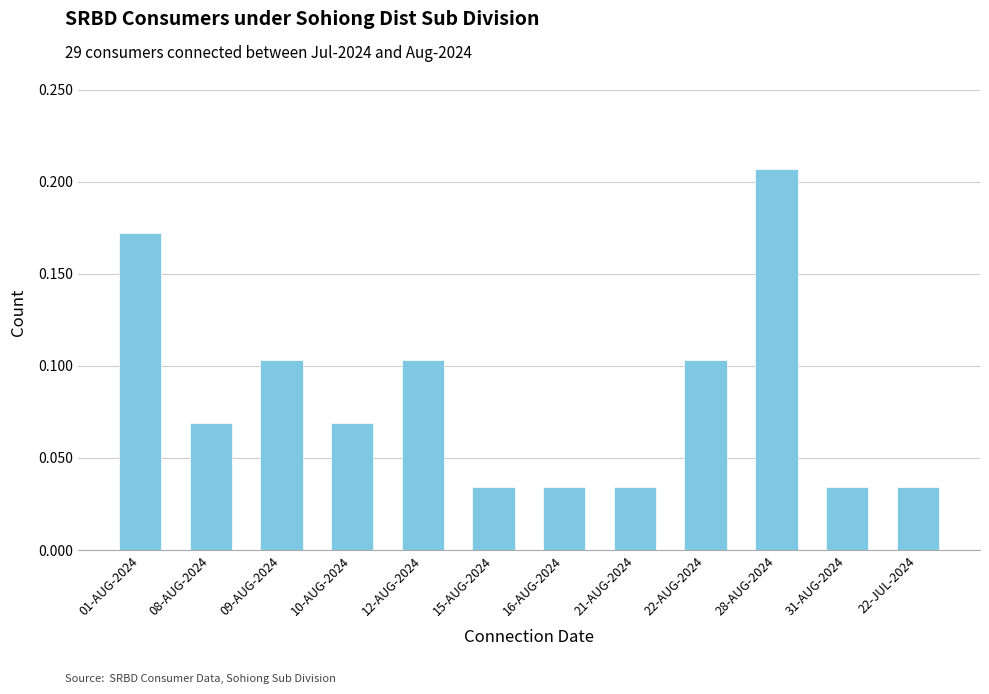

How many bars are there in total?

12